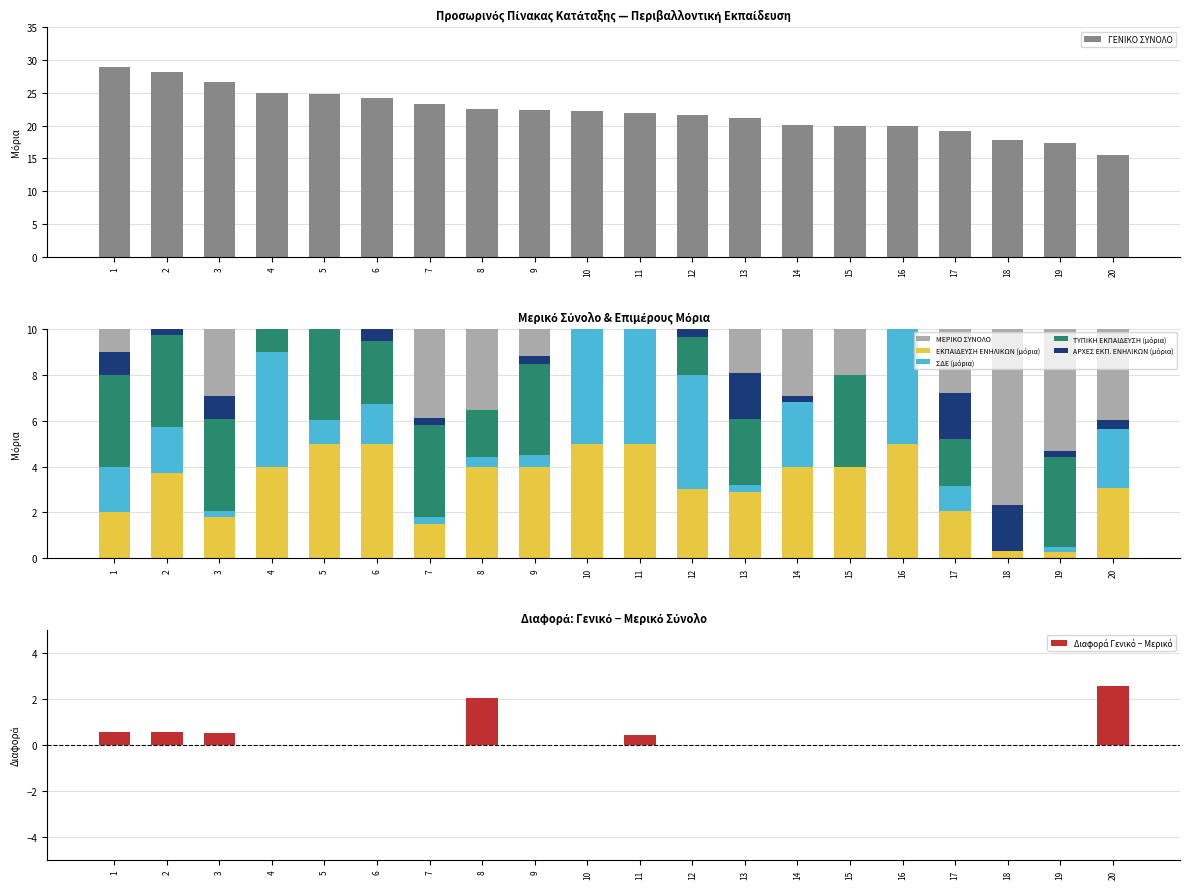

At how many categories does at least one series exceed 6?

20